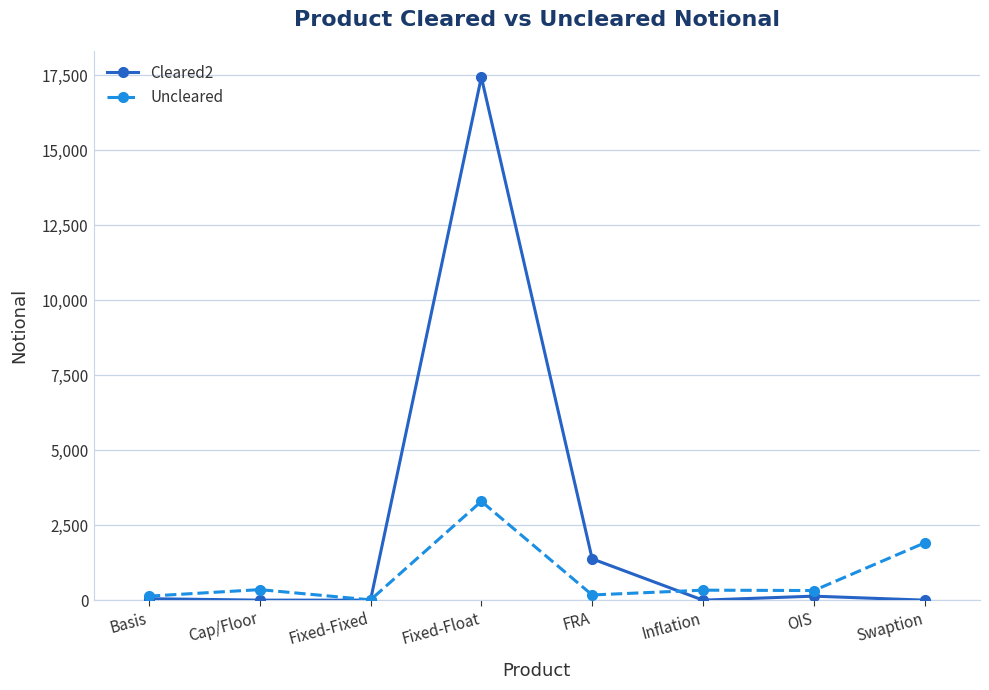

What is the total value across all series at Basis?

182